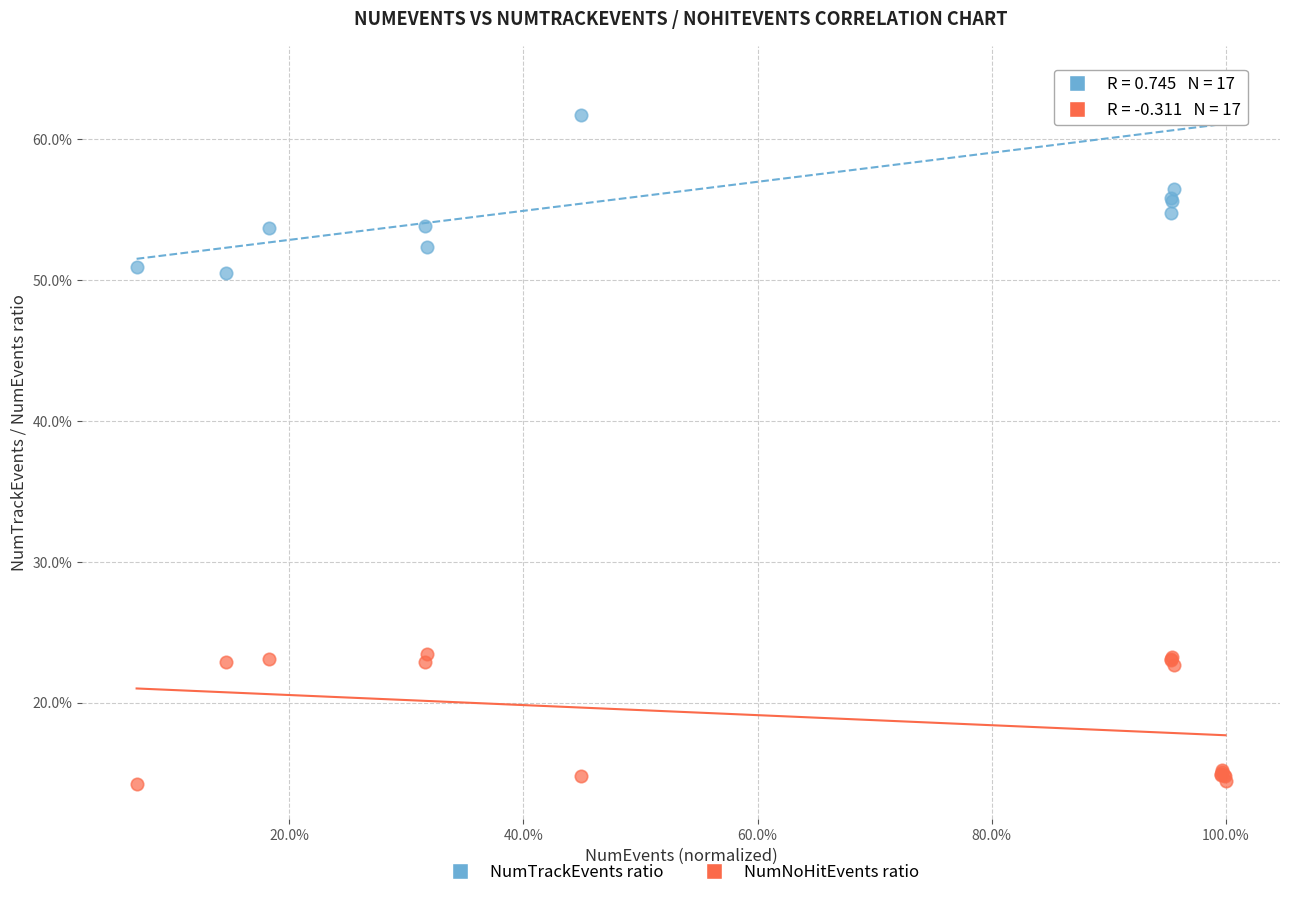

What are all the series names shown in the legend?

NumTrackEvents ratio, NumNoHitEvents ratio